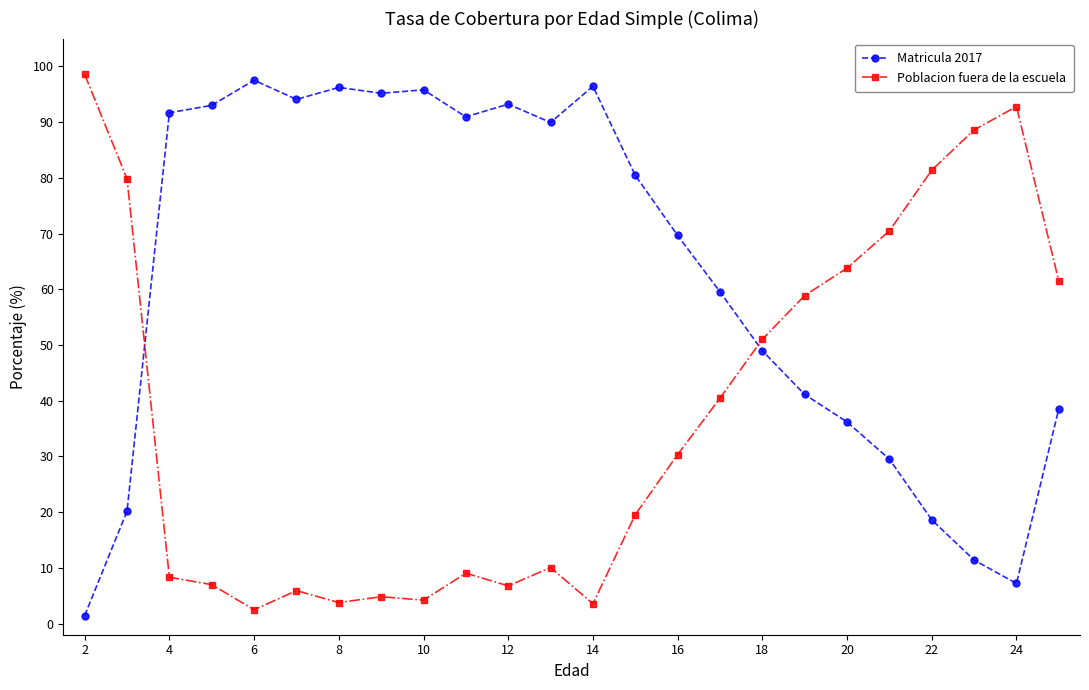

What is the difference between the maximum and second lowest values in the Poblacion fuera de la escuela series?

95.0